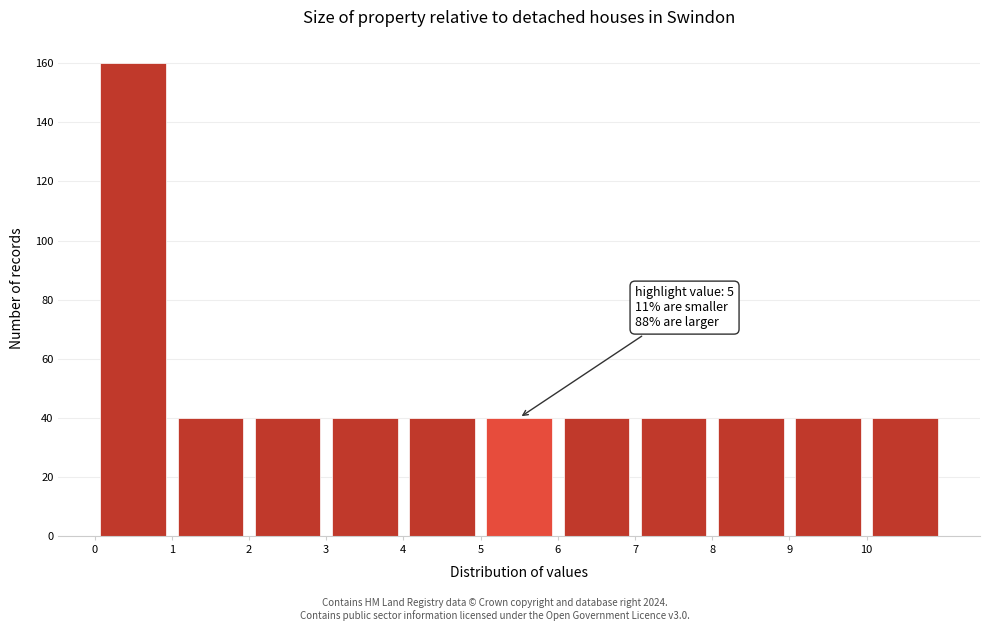

Over which range of the x-axis is the bar tallest?

0 to 1